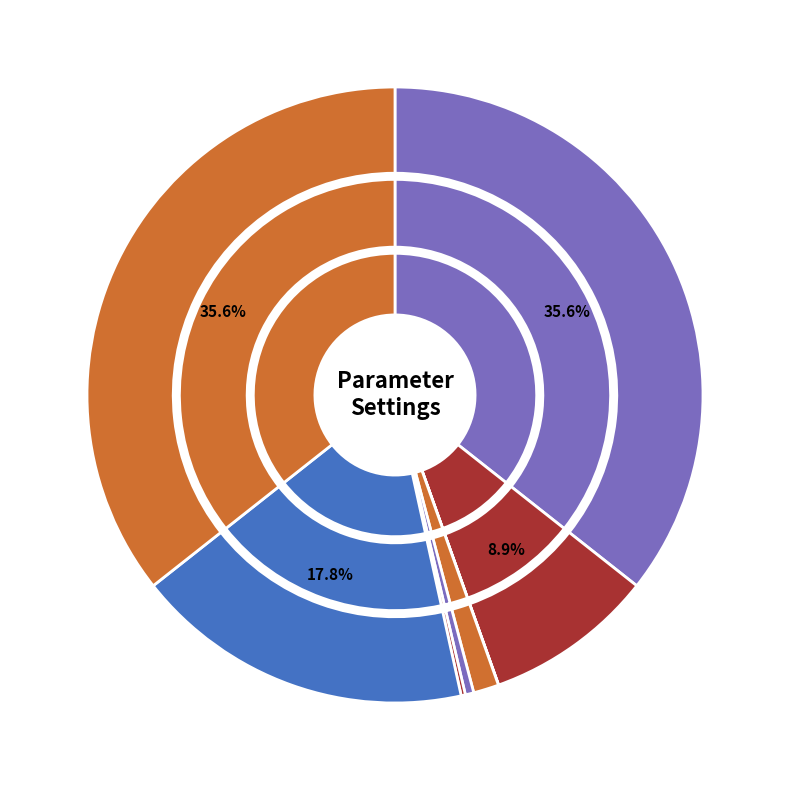

Which slice is the largest?

Leaf chlorophyll concentration